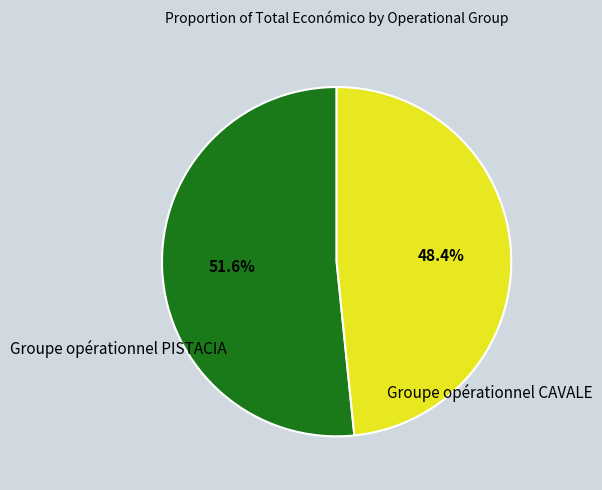

Is there any slice that represents more than half of the pie?

Yes